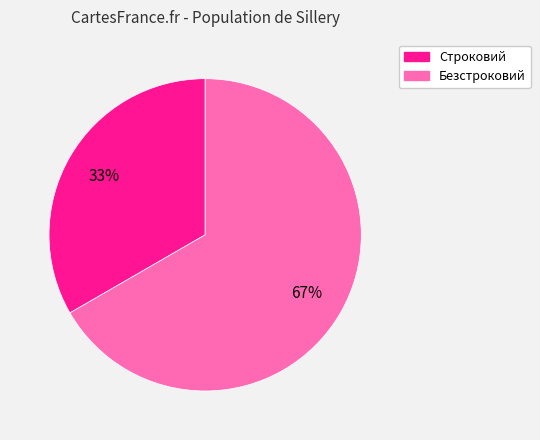

Is the sum of Безстроковий and Строковий greater than half?

Yes